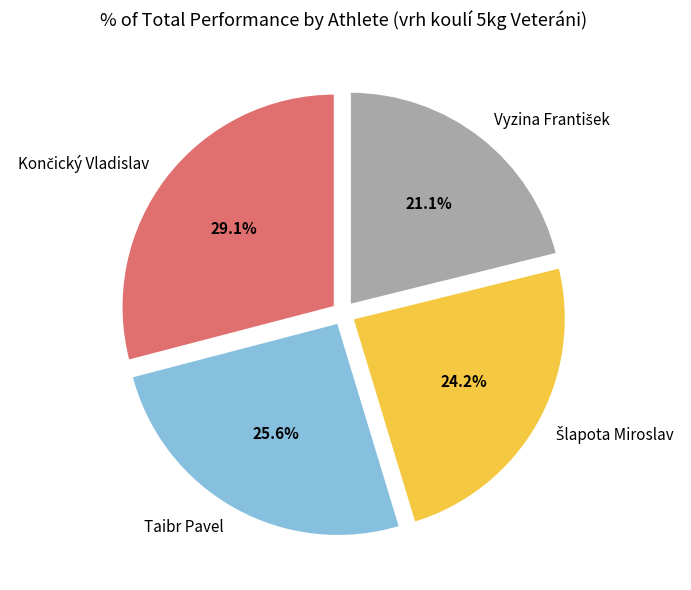

Count the number of slices in the pie.

4